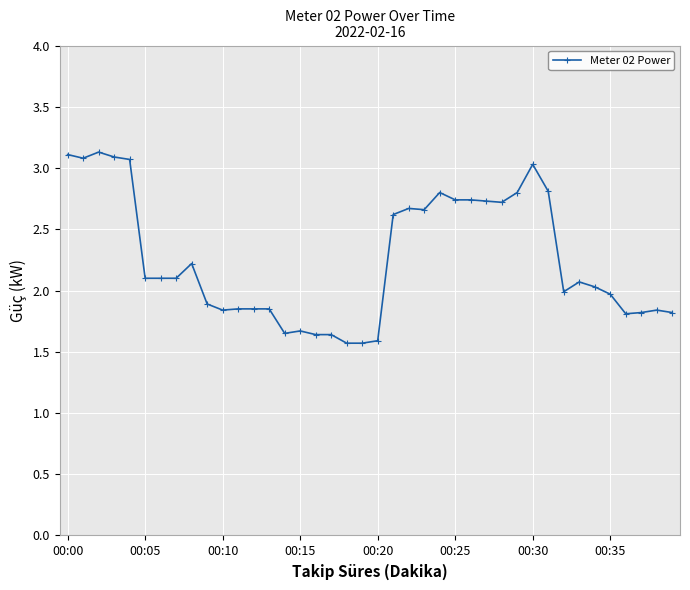

What is the average value?

2.3